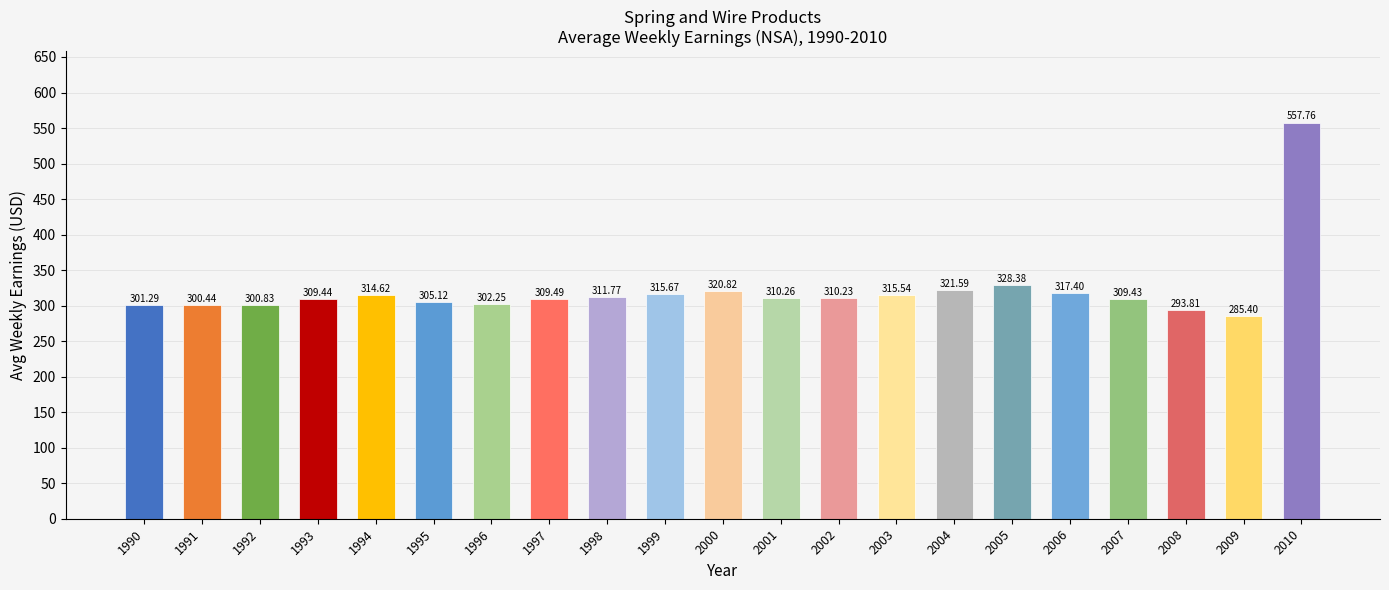

List the labels in order of value, smallest first.

2009, 2008, 1991, 1992, 1990, 1996, 1995, 2007, 1993, 1997, 2002, 2001, 1998, 1994, 2003, 1999, 2006, 2000, 2004, 2005, 2010